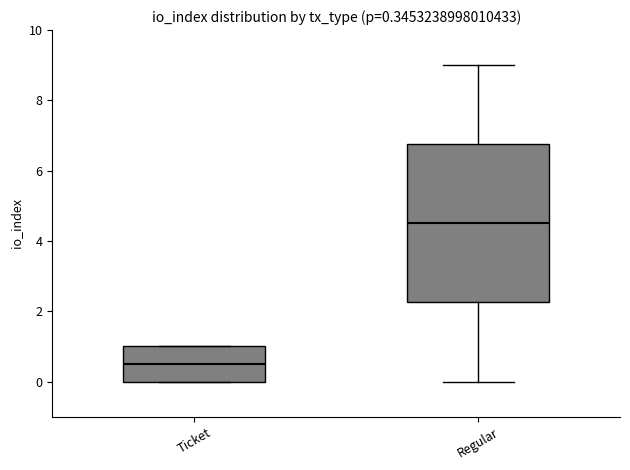

Which box has the highest median line?

Regular